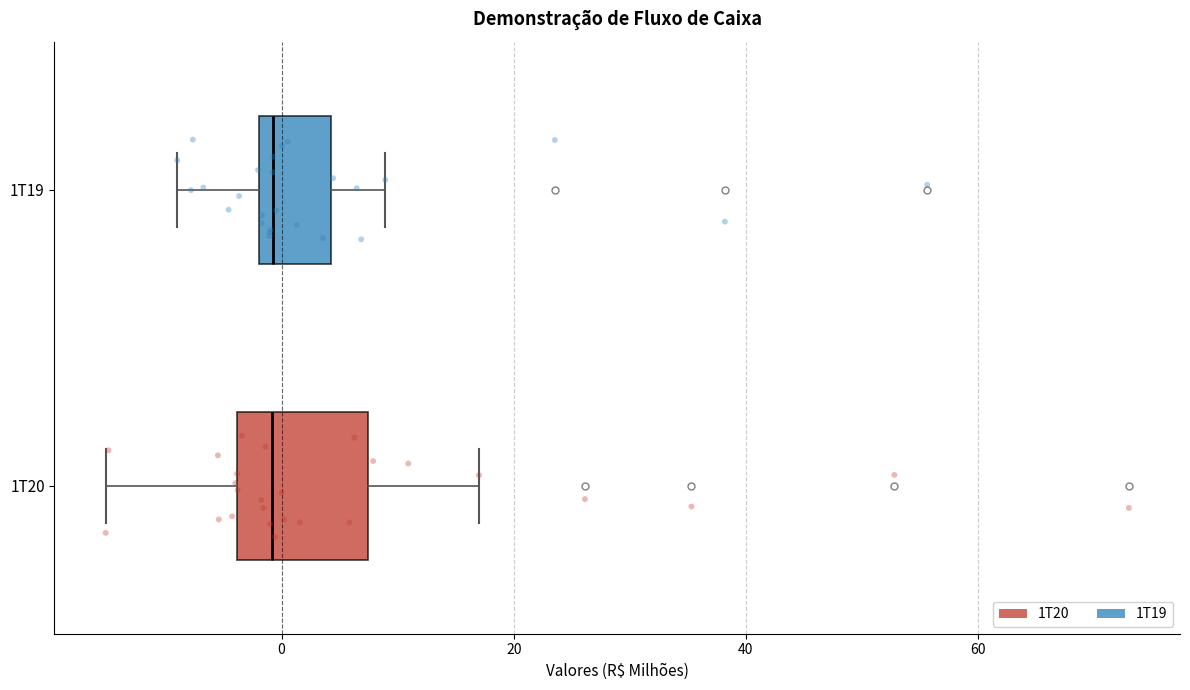

Reading bottom to top, transcribe this box plot: for each box, give where its median line is, the range the box spans, and where its two whiskers end, as read against the x-axis. The values are not printed on the chart, so give them approximately, as read against the axis.

1T20: median 0, box -4 to 8, whiskers -16 to 18
1T19: median 0, box -2 to 4, whiskers -8 to 8